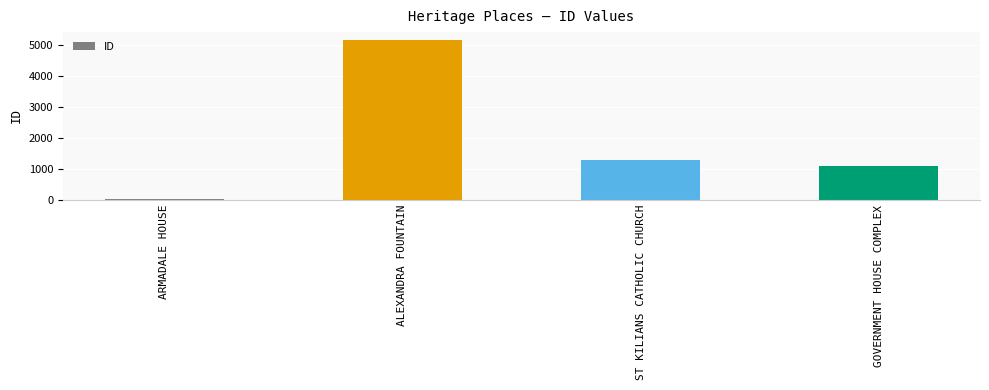

Which label corresponds to the smallest value in the chart?

ARMADALE HOUSE